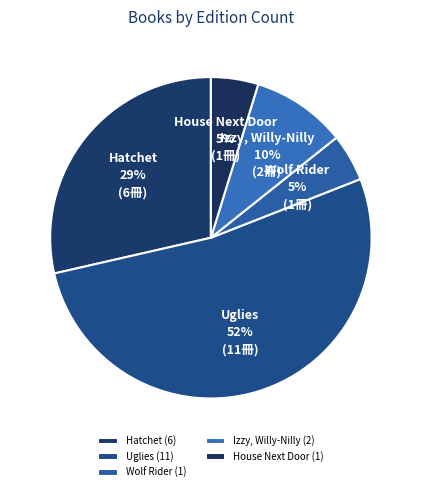

What is the majority slice?

Uglies